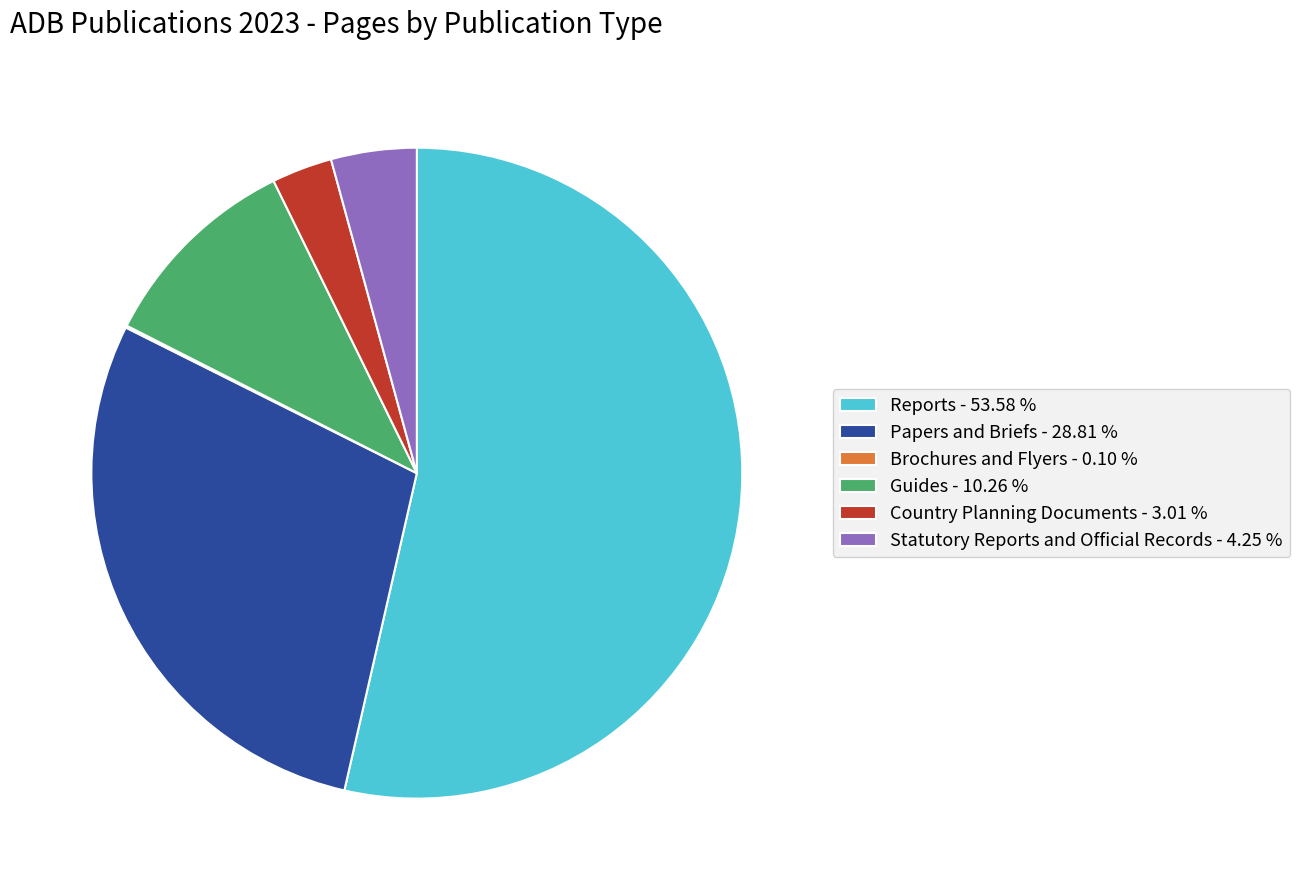

What is the total percentage of Statutory Reports and Official Records and Country Planning Documents?

7.3%